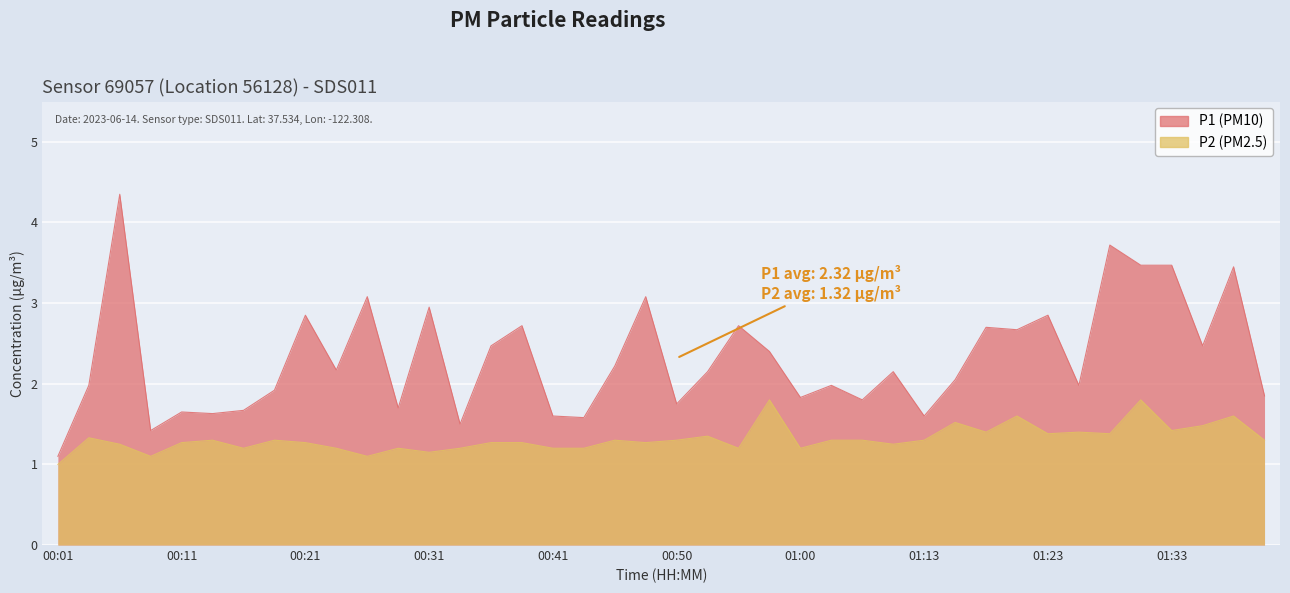

Where is the first local minimum for P1?

00:09